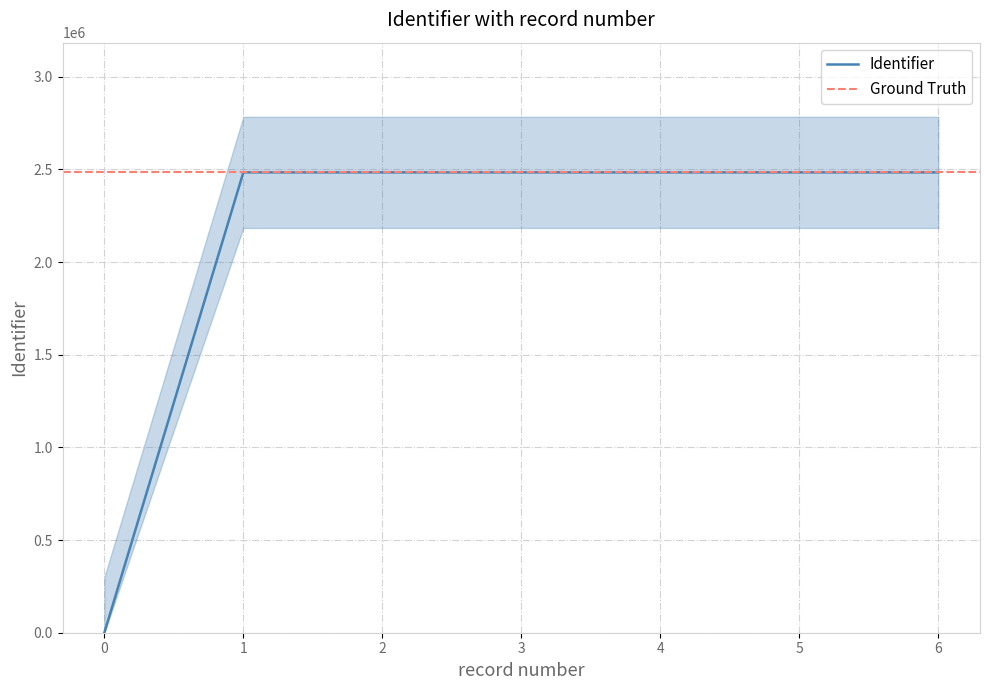

What is the value of the 7th point from the left?

2484351